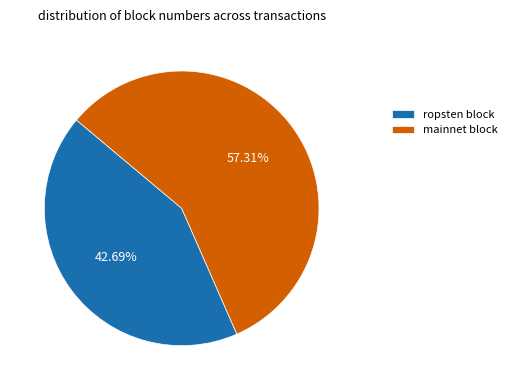

Do ropsten block and mainnet block together represent more than half of the pie?

Yes